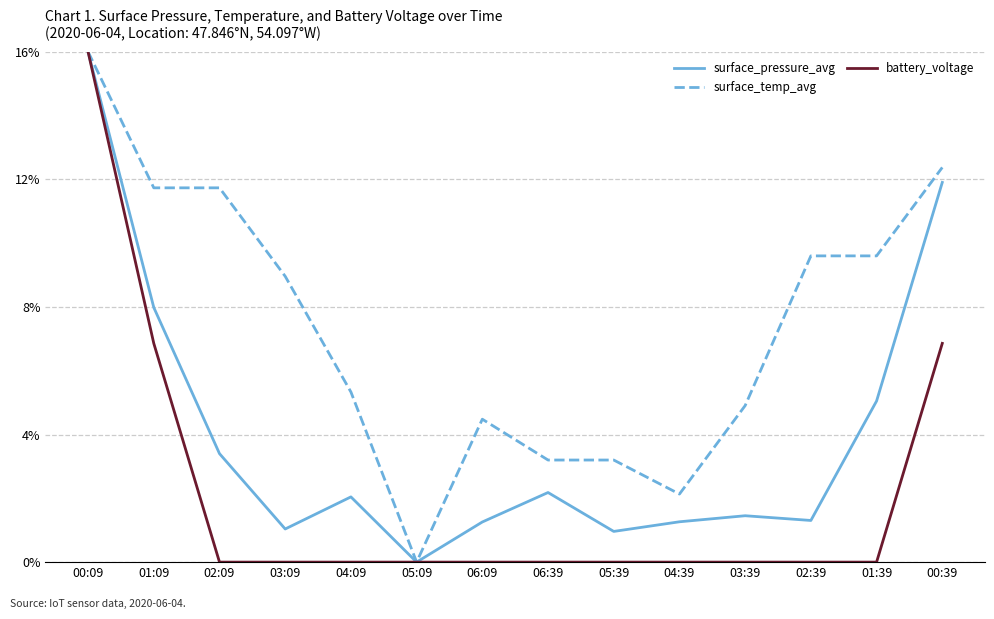

List the series in order of their overall mean, lowest first.

battery_voltage, surface_pressure_avg, surface_temp_avg